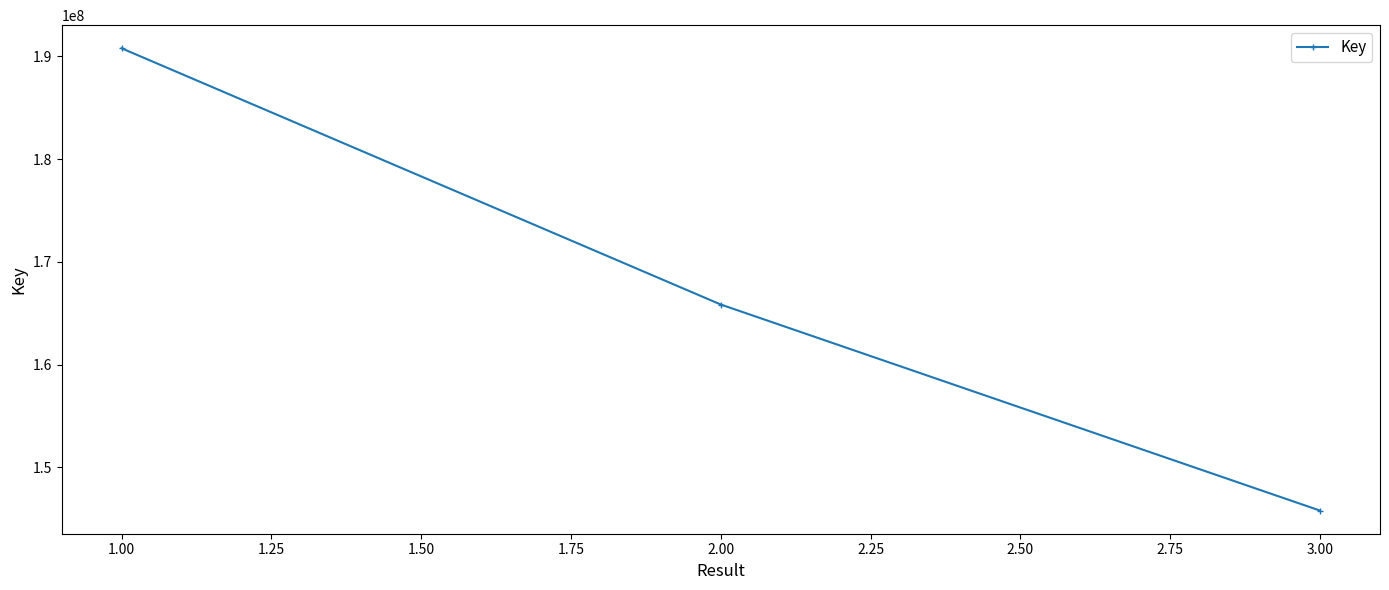

What is the value of the 1st point from the left?

190790374